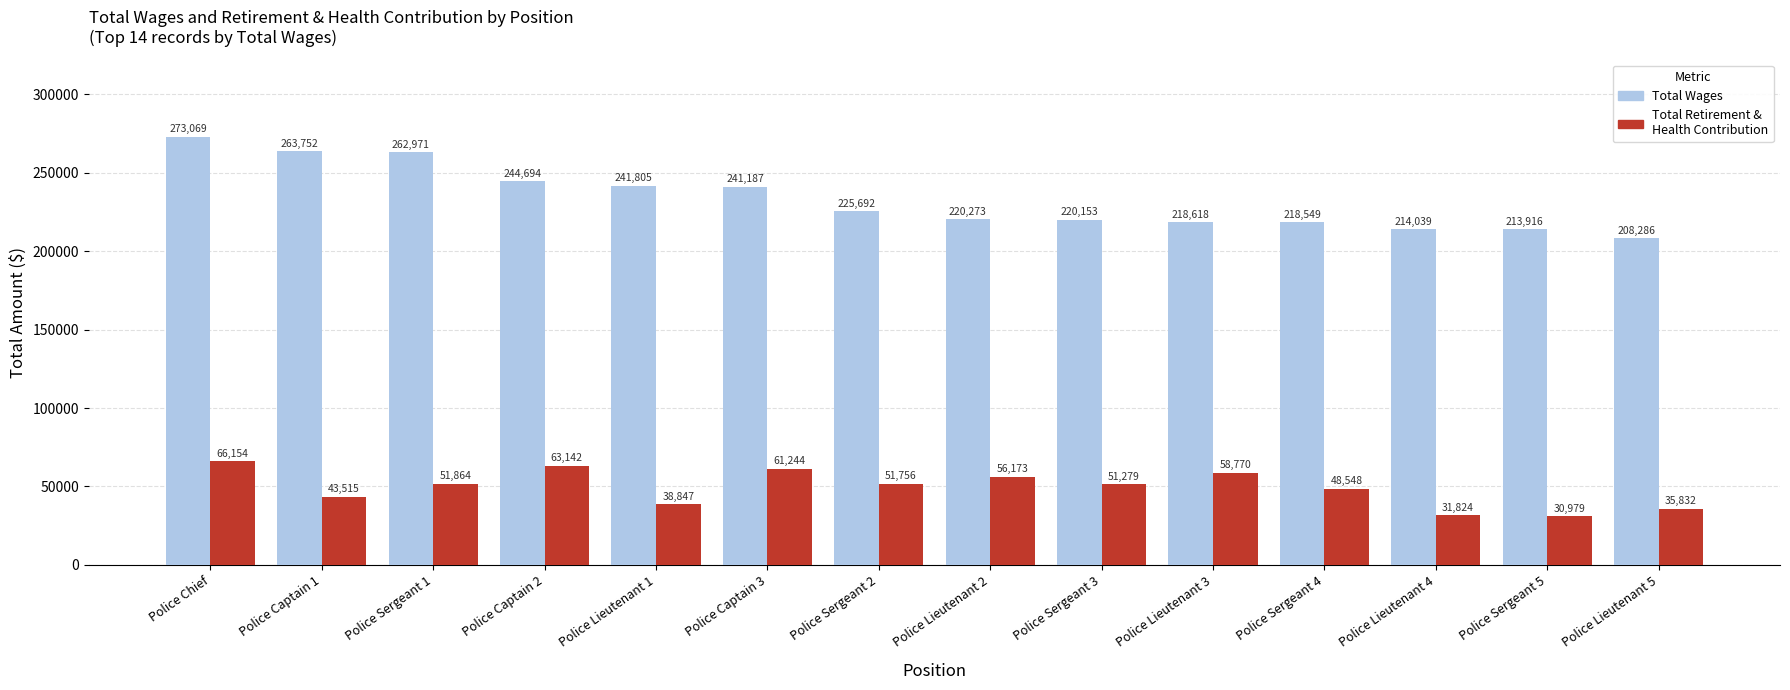

What position from the left is Police Lieutenant 5?

14